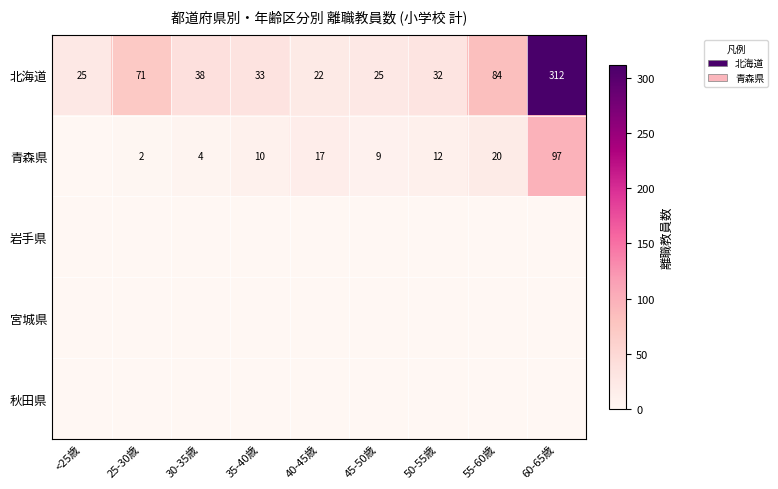

True or false: 北海道 has a value of 49 at 55-60歳.

False